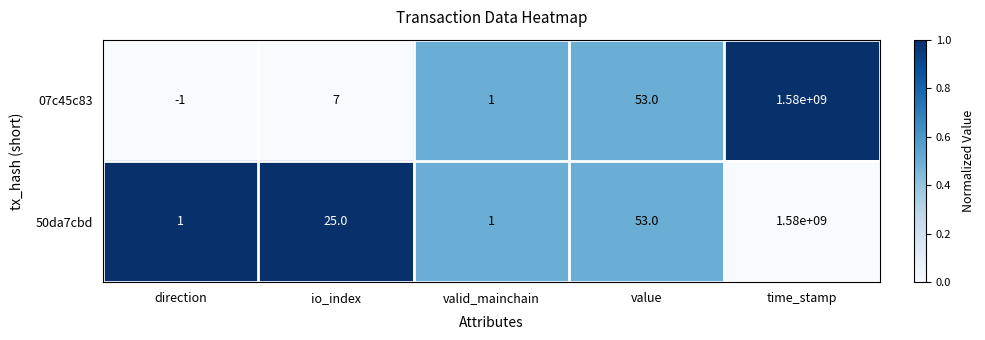

Rank the series by their average value, from lowest to highest.

07c45c83, 50da7cbd